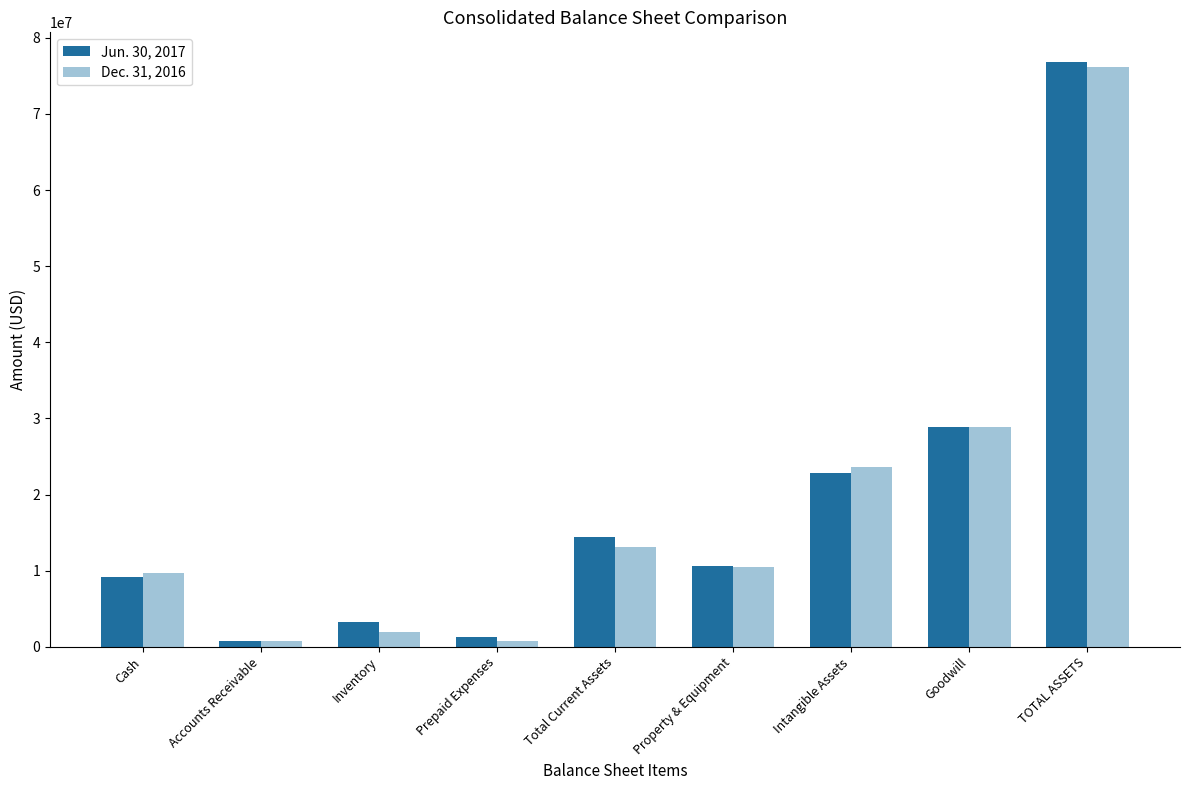

Rank the series at Property & Equipment from highest to lowest value.

Jun. 30, 2017, Dec. 31, 2016